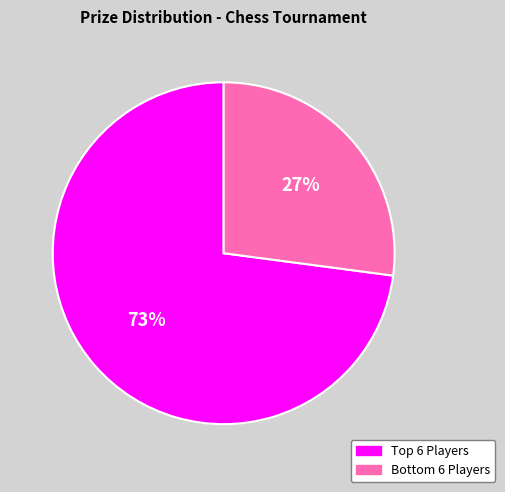

Is there any slice that represents more than half of the pie?

Yes